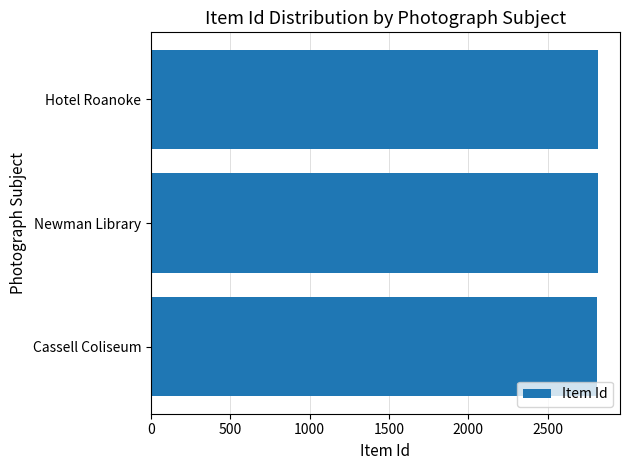

What is the label of the 1st bar from the top?

Hotel Roanoke